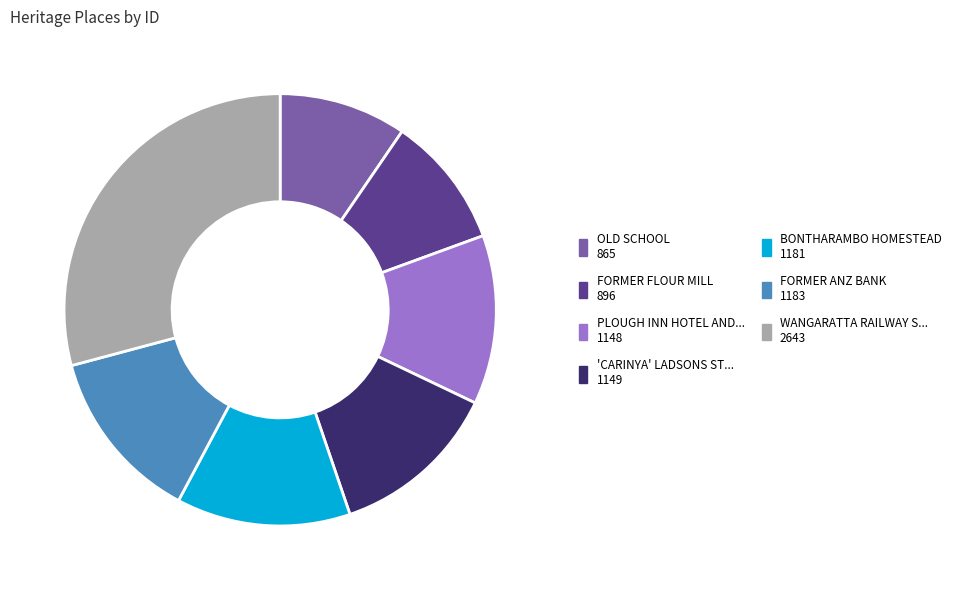

Is there a majority slice in this chart?

No